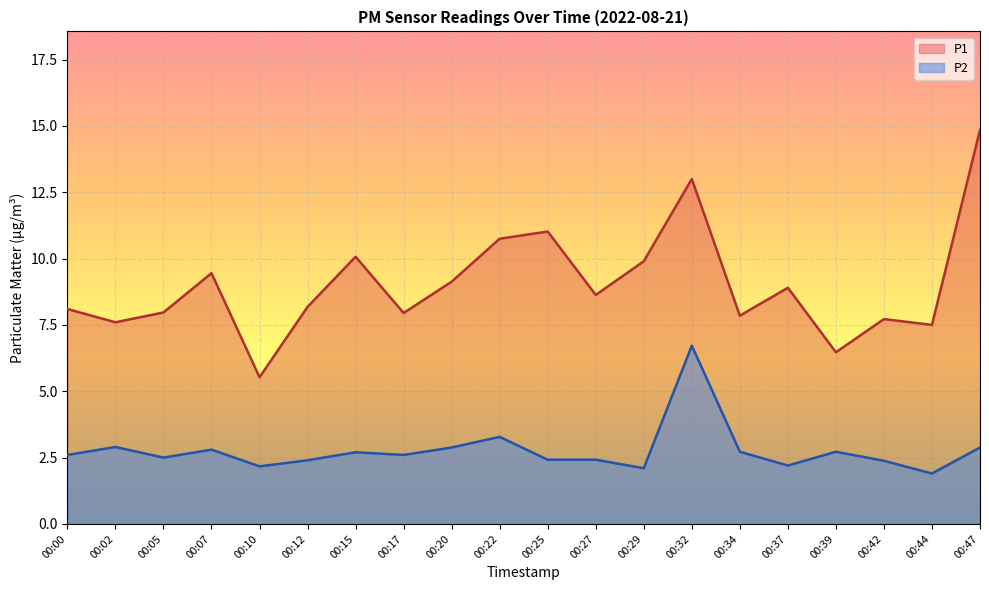

At how many categories does at least one series exceed 5?

20